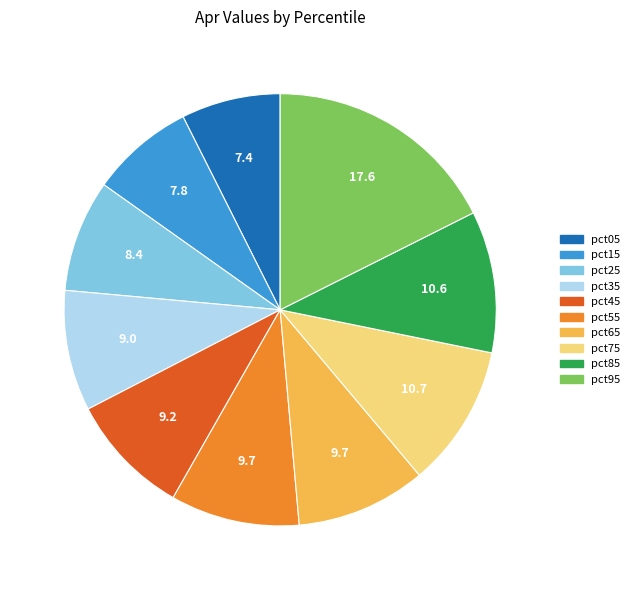

The pct35 slice represents 19% of the pie. True or false?

False